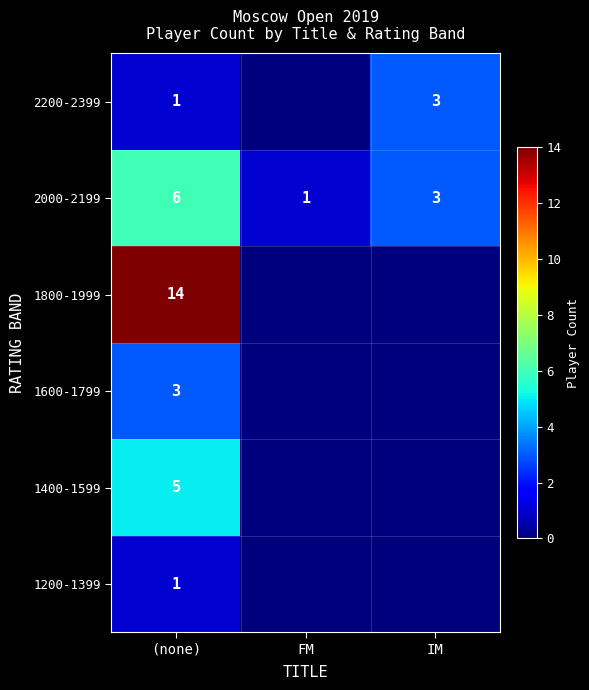

How many 2000-2199 values are between 1 and 6?

3